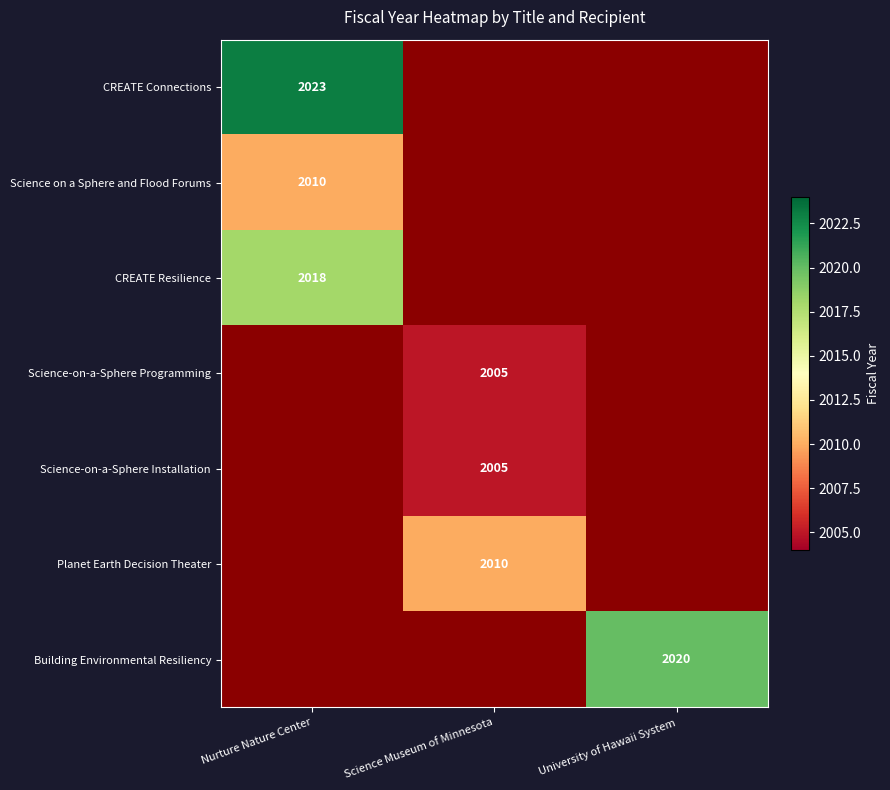

Is it true that Science on a Sphere and Flood Forums equals 2010 at Nurture Nature Center?

True